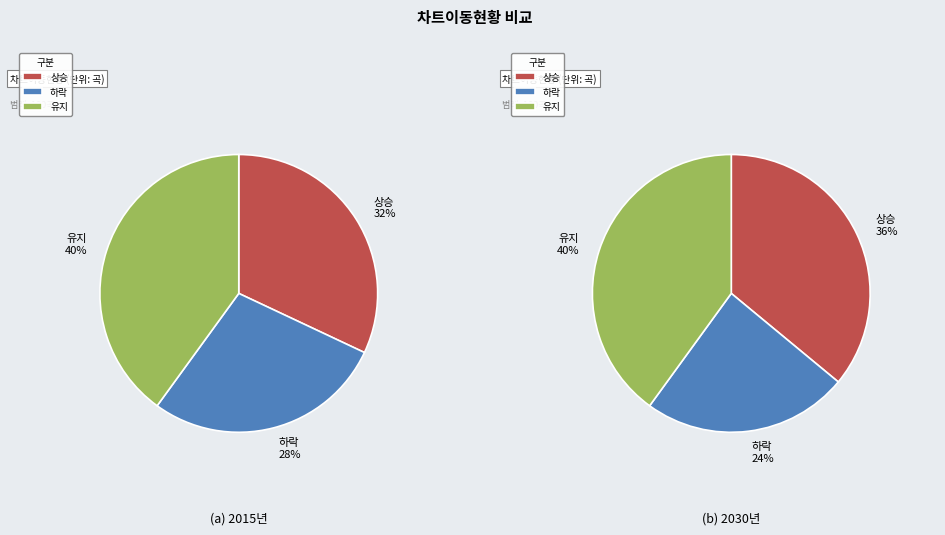

Combined, do up and - account for over 50%?

Yes